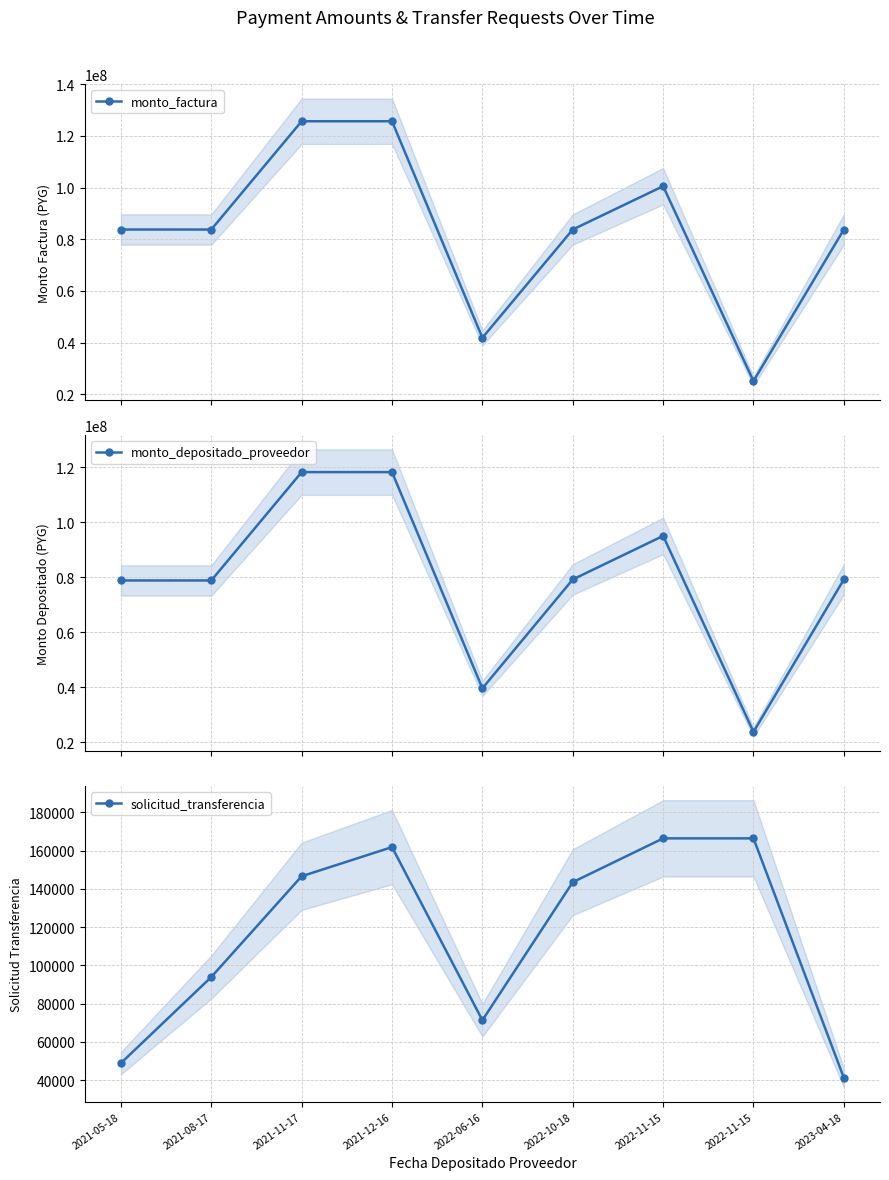

What is the label of the 6th point from the right?

2021-12-16